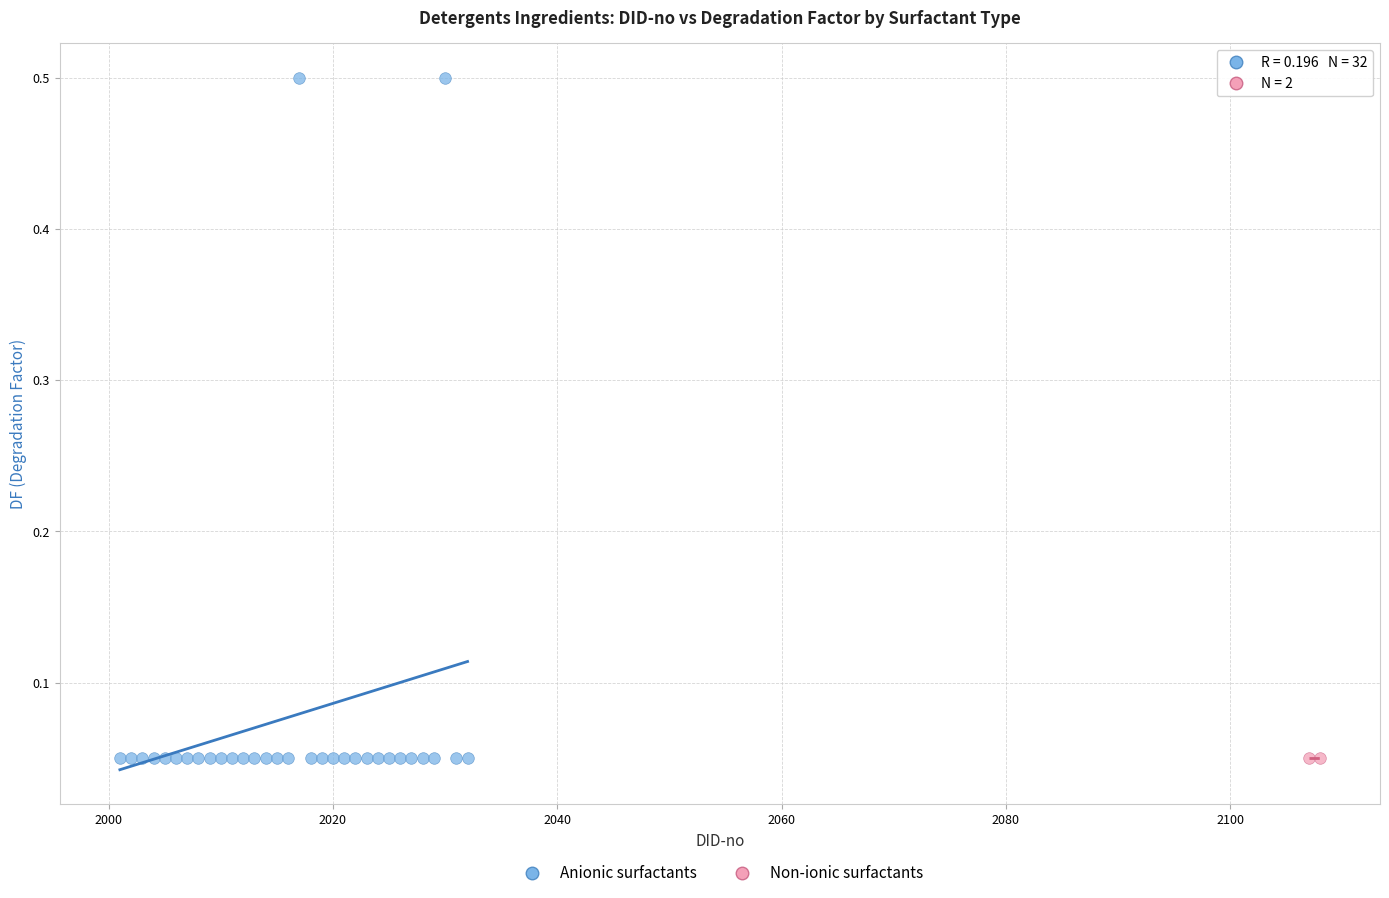

What are all the series names shown in the legend?

Anionic surfactants, Non-ionic surfactants